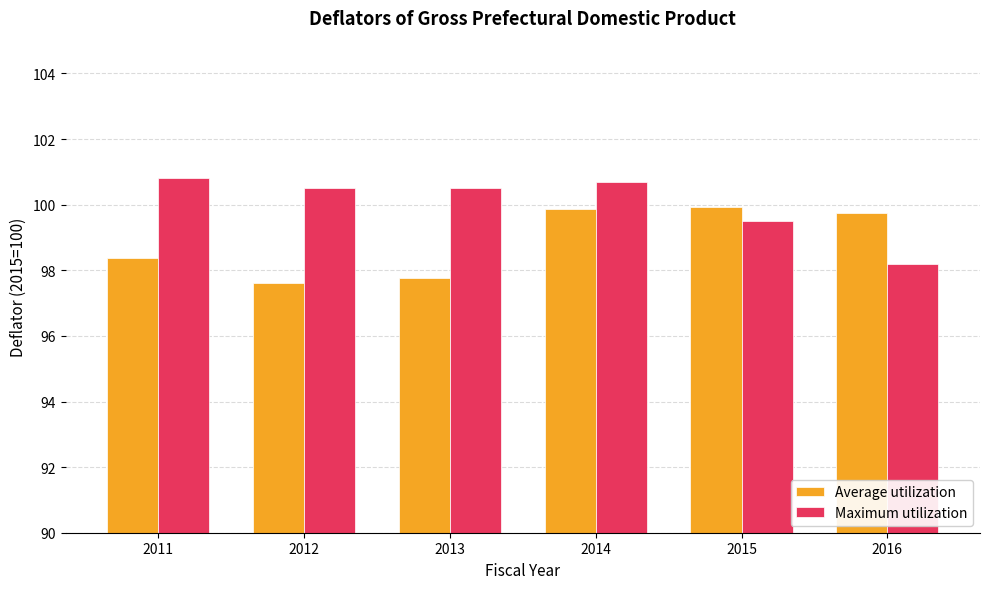

What are all the series names shown in the legend?

Average utilization, Maximum utilization